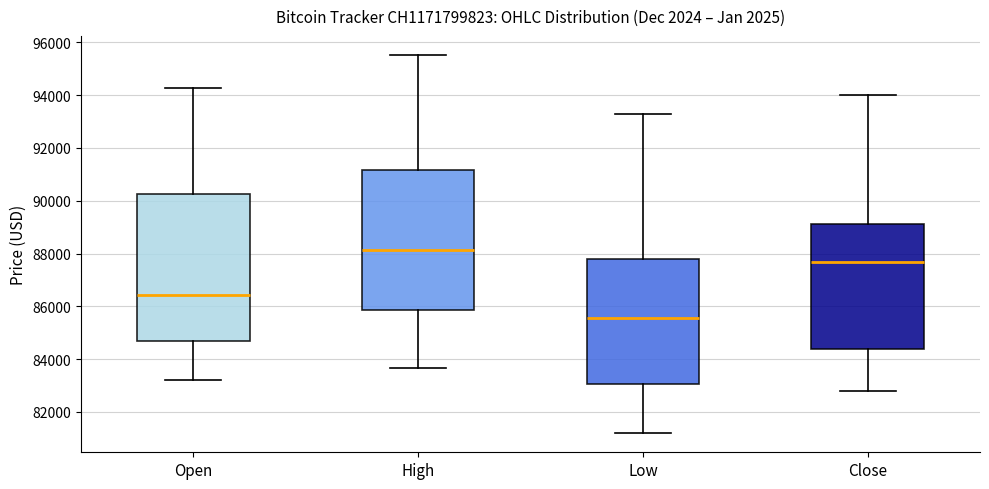

Reading left to right, transcribe this box plot: for each box, give where its median line is, the range the box spans, and where its two whiskers end, as read against the y-axis. The values are not printed on the chart, so give them approximately, as read against the axis.

Open: median 86400, box 84600 to 90200, whiskers 83200 to 94200
High: median 88200, box 85800 to 91200, whiskers 83600 to 95600
Low: median 85600, box 83000 to 87800, whiskers 81200 to 93200
Close: median 87600, box 84400 to 89200, whiskers 82800 to 94000